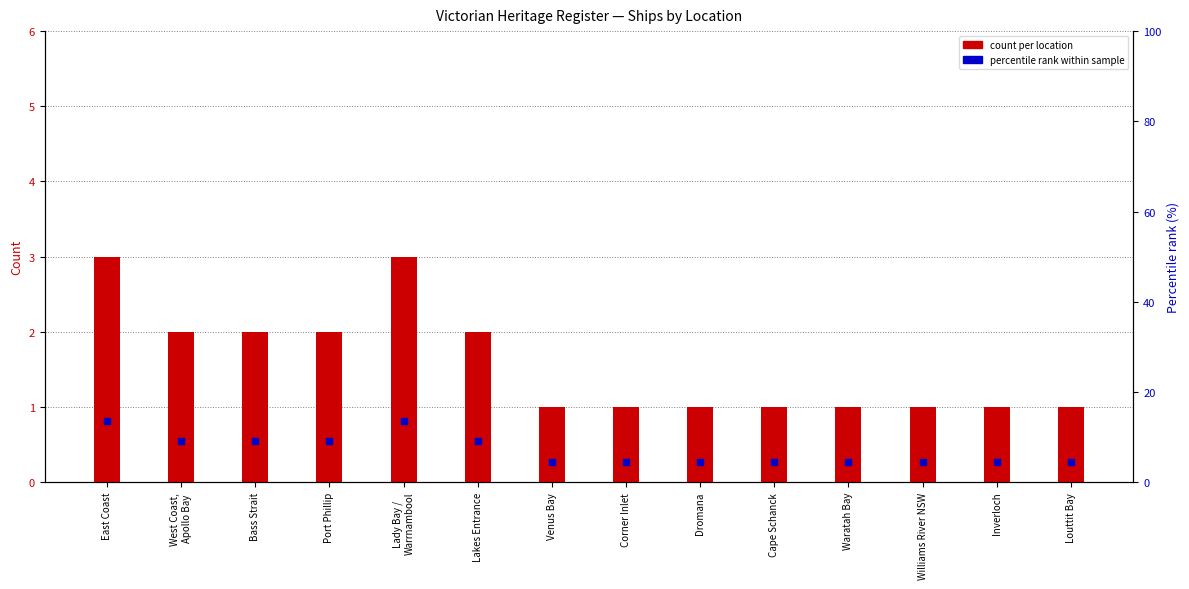

Rank the series by their maximum value, from highest to lowest.

percentile rank within sample, count per location